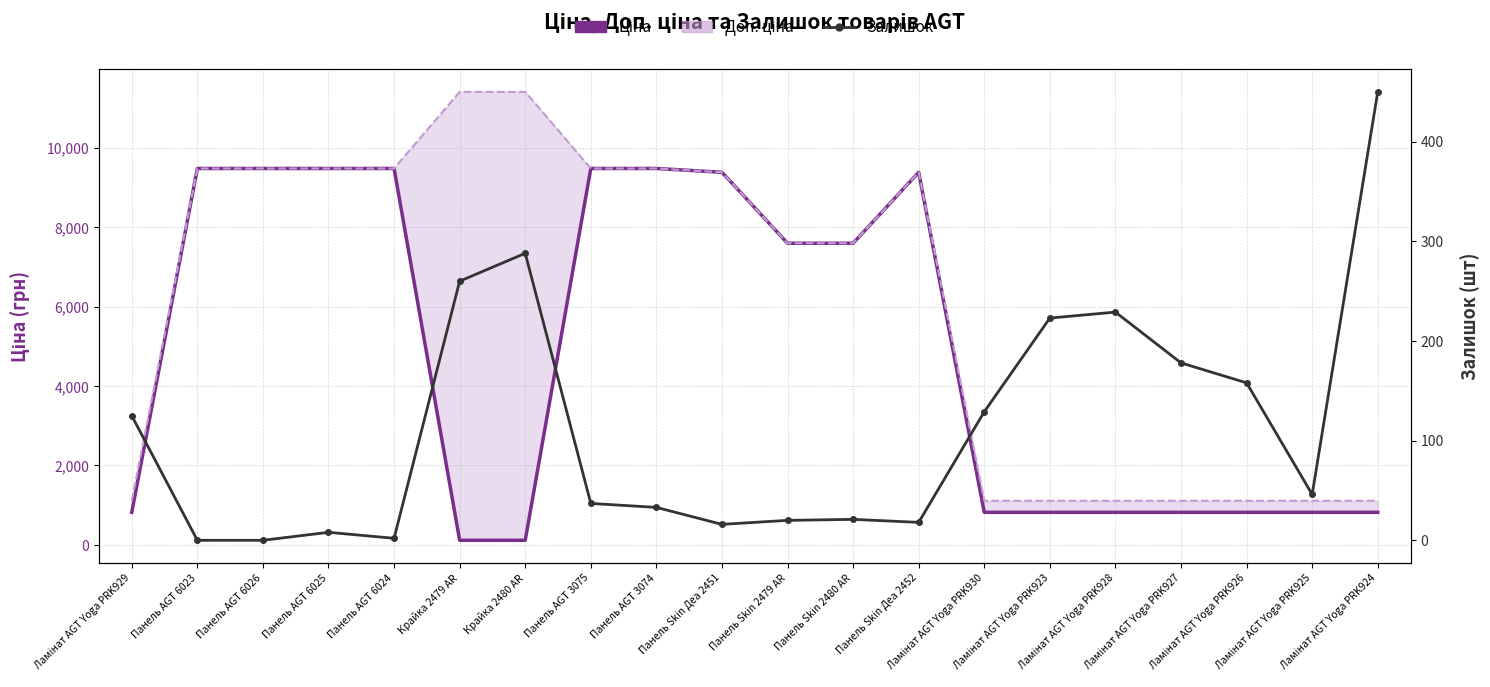

What is the sum of the Залишок values at Ламінат AGT Yoga PRK928 and Панель Skin Деа 2451?

245.0